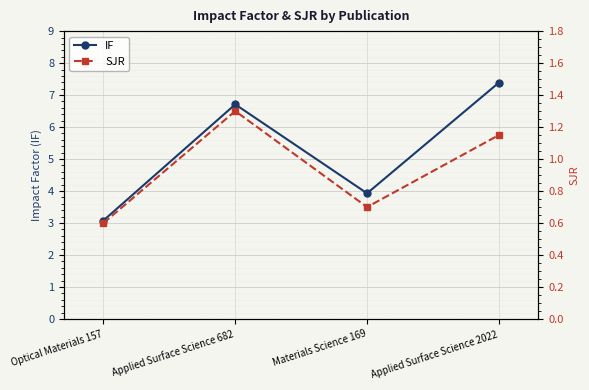

How many lines are shown in the chart?

2